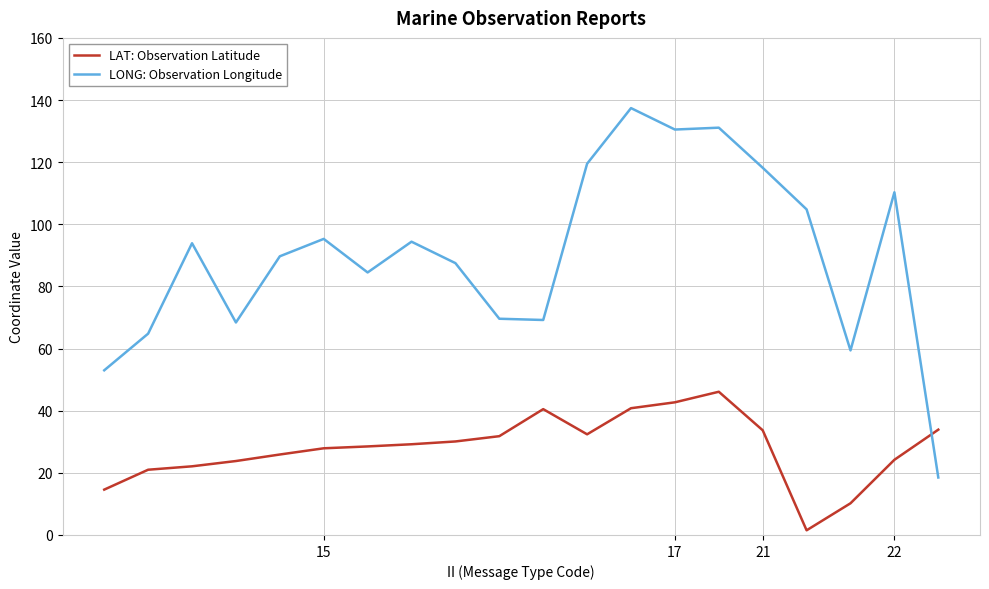

What is the maximum value shown in the chart?

137.4